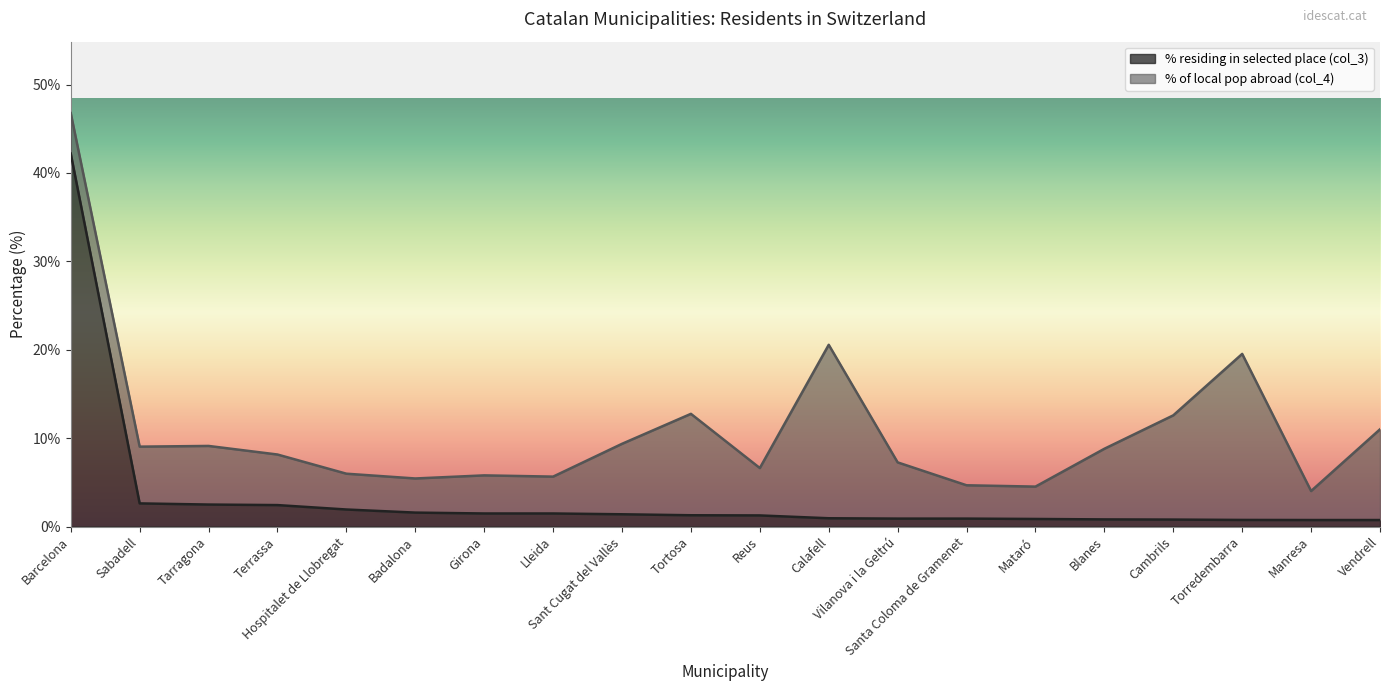

Rank the categories by value from lowest to highest.

Manresa, Vendrell, Torredembarra, Cambrils, Blanes, Mataró, Vilanova i la Geltrú, Santa Coloma de Gramenet, Calafell, Reus, Tortosa, Sant Cugat del Vallès, Girona, Lleida, Badalona, Hospitalet de Llobregat, Terrassa, Tarragona, Sabadell, Barcelona